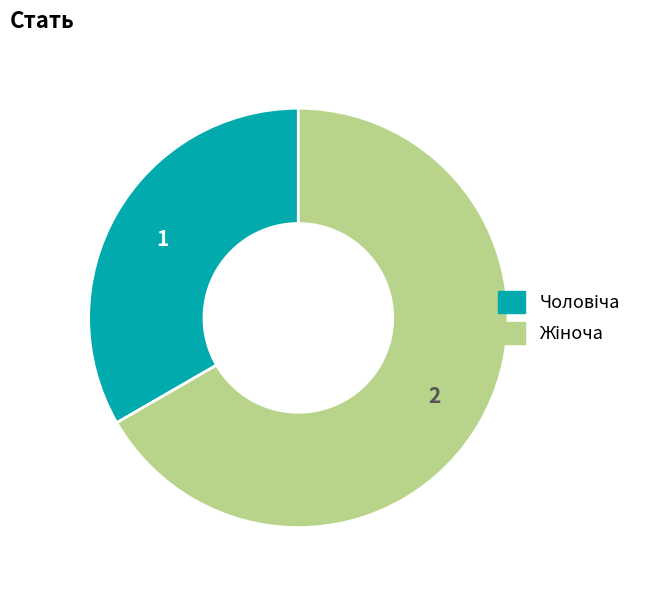

How many segments does this pie chart have?

2